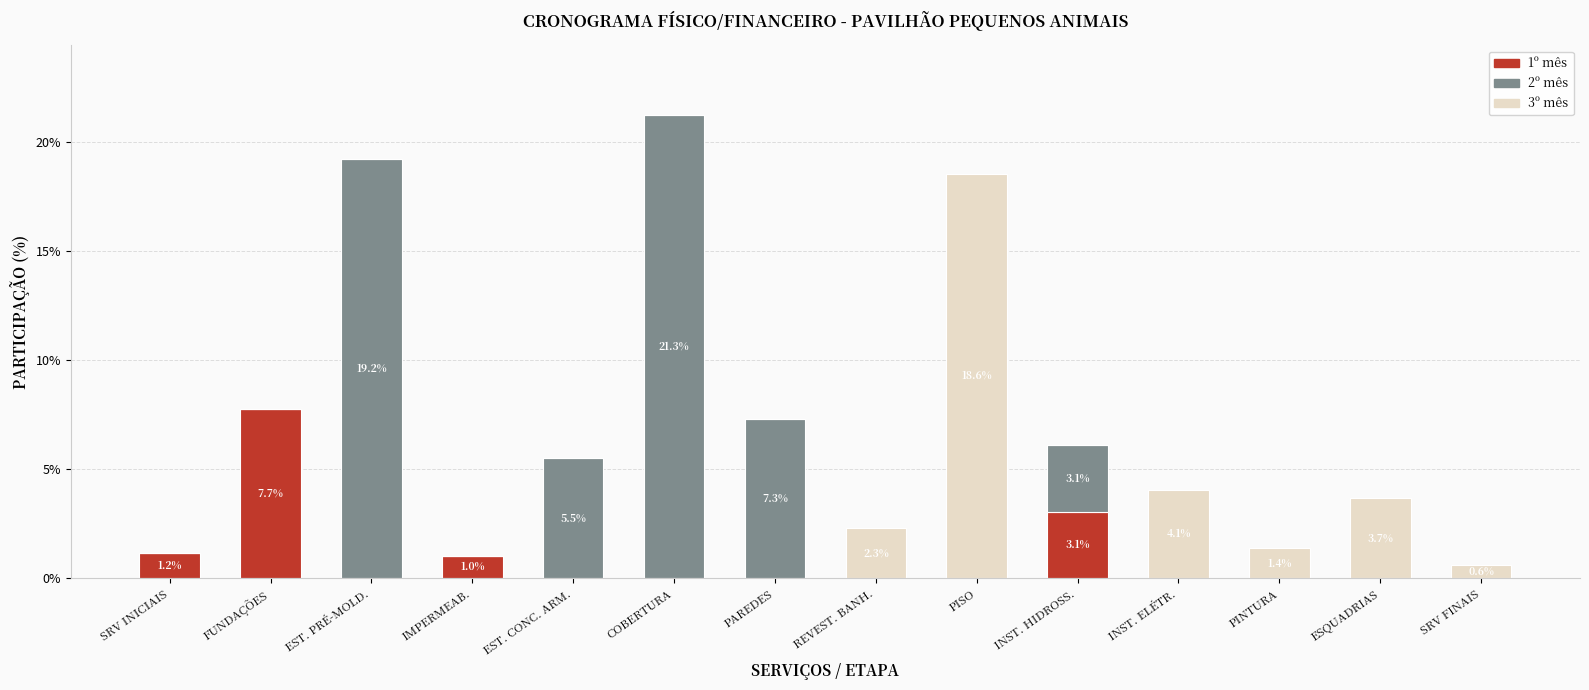

What is the sum of the 1º mês values at INST. HIDROSS. and PINTURA?

3.1